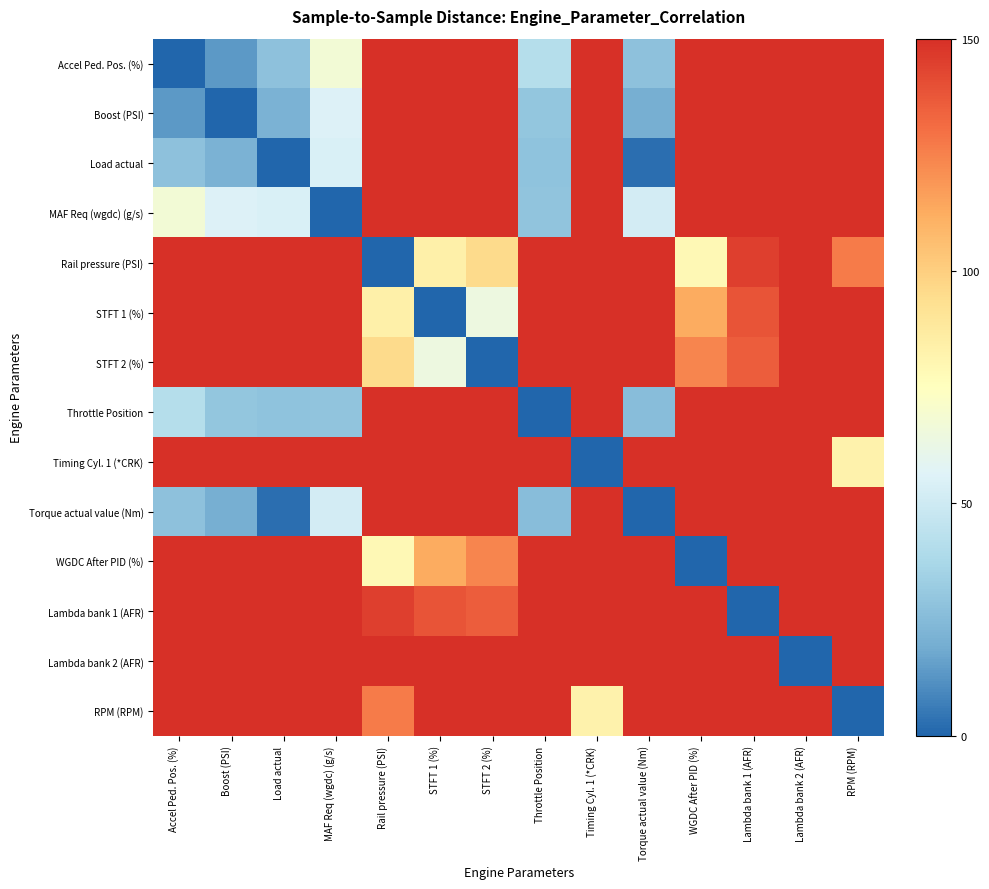

Reading left to right, transcribe all the data shown in this chart.

Accel Ped. Pos. (%): Accel Ped. Pos. (%)=0.0	Boost (PSI)=13.9	Load actual=28.0	MAF Req (wgdc) (g/s)=67.6	Rail pressure (PSI)=305.9	STFT 1 (%)=320.8	STFT 2 (%)=305.5	Throttle Position=41.6	Timing Cyl. 1 (*CRK)=270.1	Torque actual value (Nm)=27.7	WGDC After PID (%)=326.3	Lambda bank 1 (AFR)=263.4	Lambda bank 2 (AFR)=218.0	RPM (RPM)=287.3
Boost (PSI): Accel Ped. Pos. (%)=13.9	Boost (PSI)=0.0	Load actual=21.6	MAF Req (wgdc) (g/s)=55.2	Rail pressure (PSI)=303.7	STFT 1 (%)=320.6	STFT 2 (%)=305.1	Throttle Position=29.7	Timing Cyl. 1 (*CRK)=261.9	Torque actual value (Nm)=20.4	WGDC After PID (%)=325.7	Lambda bank 1 (AFR)=264.1	Lambda bank 2 (AFR)=219.1	RPM (RPM)=280.7
Load actual: Accel Ped. Pos. (%)=28.0	Boost (PSI)=21.6	Load actual=0.0	MAF Req (wgdc) (g/s)=54.0	Rail pressure (PSI)=290.7	STFT 1 (%)=309.7	STFT 2 (%)=295.9	Throttle Position=28.2	Timing Cyl. 1 (*CRK)=250.6	Torque actual value (Nm)=2.5	WGDC After PID (%)=312.6	Lambda bank 1 (AFR)=253.2	Lambda bank 2 (AFR)=215.3	RPM (RPM)=270.4
MAF Req (wgdc) (g/s): Accel Ped. Pos. (%)=67.6	Boost (PSI)=55.2	Load actual=54.0	MAF Req (wgdc) (g/s)=0.0	Rail pressure (PSI)=303.4	STFT 1 (%)=328.3	STFT 2 (%)=315.3	Throttle Position=29.2	Timing Cyl. 1 (*CRK)=234.0	Torque actual value (Nm)=52.0	WGDC After PID (%)=332.9	Lambda bank 1 (AFR)=276.4	Lambda bank 2 (AFR)=238.3	RPM (RPM)=260.5
Rail pressure (PSI): Accel Ped. Pos. (%)=305.9	Boost (PSI)=303.7	Load actual=290.7	MAF Req (wgdc) (g/s)=303.4	Rail pressure (PSI)=0.0	STFT 1 (%)=83.7	STFT 2 (%)=95.3	Throttle Position=303.0	Timing Cyl. 1 (*CRK)=165.4	Torque actual value (Nm)=291.9	WGDC After PID (%)=78.6	Lambda bank 1 (AFR)=145.2	Lambda bank 2 (AFR)=241.6	RPM (RPM)=126.7
STFT 1 (%): Accel Ped. Pos. (%)=320.8	Boost (PSI)=320.6	Load actual=309.7	MAF Req (wgdc) (g/s)=328.3	Rail pressure (PSI)=83.7	STFT 1 (%)=0.0	STFT 2 (%)=63.9	Throttle Position=324.3	Timing Cyl. 1 (*CRK)=219.2	Torque actual value (Nm)=311.1	WGDC After PID (%)=113.1	Lambda bank 1 (AFR)=138.9	Lambda bank 2 (AFR)=224.8	RPM (RPM)=174.9
STFT 2 (%): Accel Ped. Pos. (%)=305.5	Boost (PSI)=305.1	Load actual=295.9	MAF Req (wgdc) (g/s)=315.3	Rail pressure (PSI)=95.3	STFT 1 (%)=63.9	STFT 2 (%)=0.0	Throttle Position=310.2	Timing Cyl. 1 (*CRK)=222.3	Torque actual value (Nm)=297.1	WGDC After PID (%)=124.2	Lambda bank 1 (AFR)=135.7	Lambda bank 2 (AFR)=213.2	RPM (RPM)=171.4
Throttle Position: Accel Ped. Pos. (%)=41.6	Boost (PSI)=29.7	Load actual=28.2	MAF Req (wgdc) (g/s)=29.2	Rail pressure (PSI)=303.0	STFT 1 (%)=324.3	STFT 2 (%)=310.2	Throttle Position=0.0	Timing Cyl. 1 (*CRK)=248.1	Torque actual value (Nm)=26.1	WGDC After PID (%)=329.2	Lambda bank 1 (AFR)=267.5	Lambda bank 2 (AFR)=231.1	RPM (RPM)=271.1
Timing Cyl. 1 (*CRK): Accel Ped. Pos. (%)=270.1	Boost (PSI)=261.9	Load actual=250.6	MAF Req (wgdc) (g/s)=234.0	Rail pressure (PSI)=165.4	STFT 1 (%)=219.2	STFT 2 (%)=222.3	Throttle Position=248.1	Timing Cyl. 1 (*CRK)=0.0	Torque actual value (Nm)=250.6	WGDC After PID (%)=226.3	Lambda bank 1 (AFR)=219.5	Lambda bank 2 (AFR)=281.6	RPM (RPM)=82.1
Torque actual value (Nm): Accel Ped. Pos. (%)=27.7	Boost (PSI)=20.4	Load actual=2.5	MAF Req (wgdc) (g/s)=52.0	Rail pressure (PSI)=291.9	STFT 1 (%)=311.1	STFT 2 (%)=297.1	Throttle Position=26.1	Timing Cyl. 1 (*CRK)=250.6	Torque actual value (Nm)=0.0	WGDC After PID (%)=314.0	Lambda bank 1 (AFR)=254.5	Lambda bank 2 (AFR)=216.5	RPM (RPM)=270.6
WGDC After PID (%): Accel Ped. Pos. (%)=326.3	Boost (PSI)=325.7	Load actual=312.6	MAF Req (wgdc) (g/s)=332.9	Rail pressure (PSI)=78.6	STFT 1 (%)=113.1	STFT 2 (%)=124.2	Throttle Position=329.2	Timing Cyl. 1 (*CRK)=226.3	Torque actual value (Nm)=314.0	WGDC After PID (%)=0.0	Lambda bank 1 (AFR)=183.8	Lambda bank 2 (AFR)=248.6	RPM (RPM)=188.2
Lambda bank 1 (AFR): Accel Ped. Pos. (%)=263.4	Boost (PSI)=264.1	Load actual=253.2	MAF Req (wgdc) (g/s)=276.4	Rail pressure (PSI)=145.2	STFT 1 (%)=138.9	STFT 2 (%)=135.7	Throttle Position=267.5	Timing Cyl. 1 (*CRK)=219.5	Torque actual value (Nm)=254.5	WGDC After PID (%)=183.8	Lambda bank 1 (AFR)=0.0	Lambda bank 2 (AFR)=237.3	RPM (RPM)=208.7
Lambda bank 2 (AFR): Accel Ped. Pos. (%)=218.0	Boost (PSI)=219.1	Load actual=215.3	MAF Req (wgdc) (g/s)=238.3	Rail pressure (PSI)=241.6	STFT 1 (%)=224.8	STFT 2 (%)=213.2	Throttle Position=231.1	Timing Cyl. 1 (*CRK)=281.6	Torque actual value (Nm)=216.5	WGDC After PID (%)=248.6	Lambda bank 1 (AFR)=237.3	Lambda bank 2 (AFR)=0.0	RPM (RPM)=262.9
RPM (RPM): Accel Ped. Pos. (%)=287.3	Boost (PSI)=280.7	Load actual=270.4	MAF Req (wgdc) (g/s)=260.5	Rail pressure (PSI)=126.7	STFT 1 (%)=174.9	STFT 2 (%)=171.4	Throttle Position=271.1	Timing Cyl. 1 (*CRK)=82.1	Torque actual value (Nm)=270.6	WGDC After PID (%)=188.2	Lambda bank 1 (AFR)=208.7	Lambda bank 2 (AFR)=262.9	RPM (RPM)=0.0